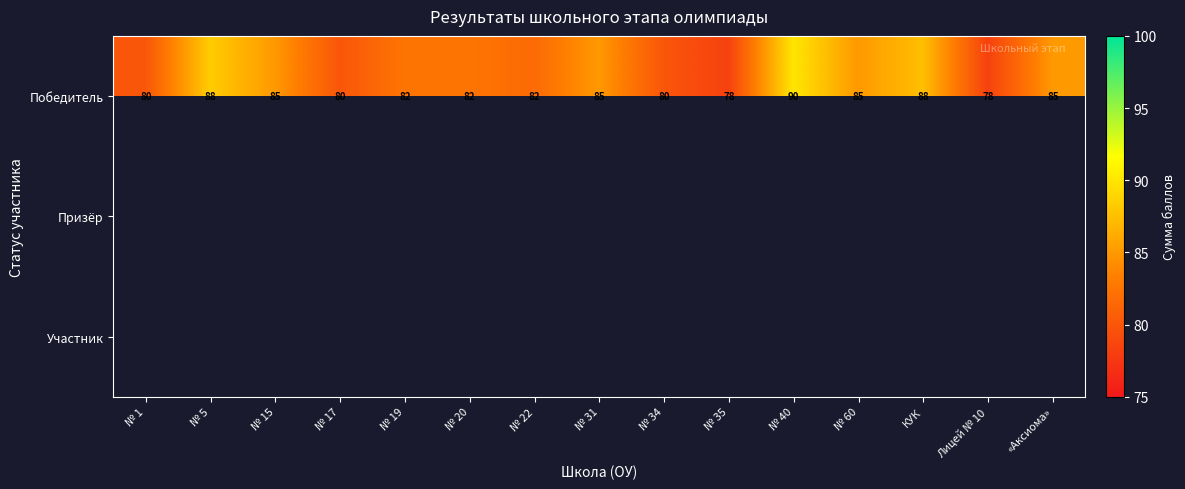

What is the smallest value displayed?

78.3